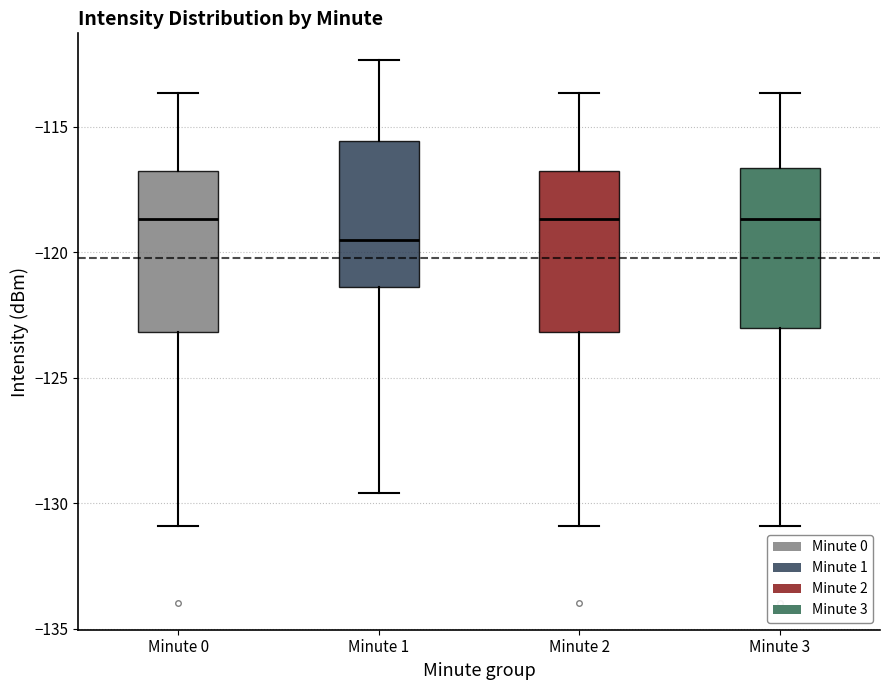

Which box's median line is the lowest?

Minute 1